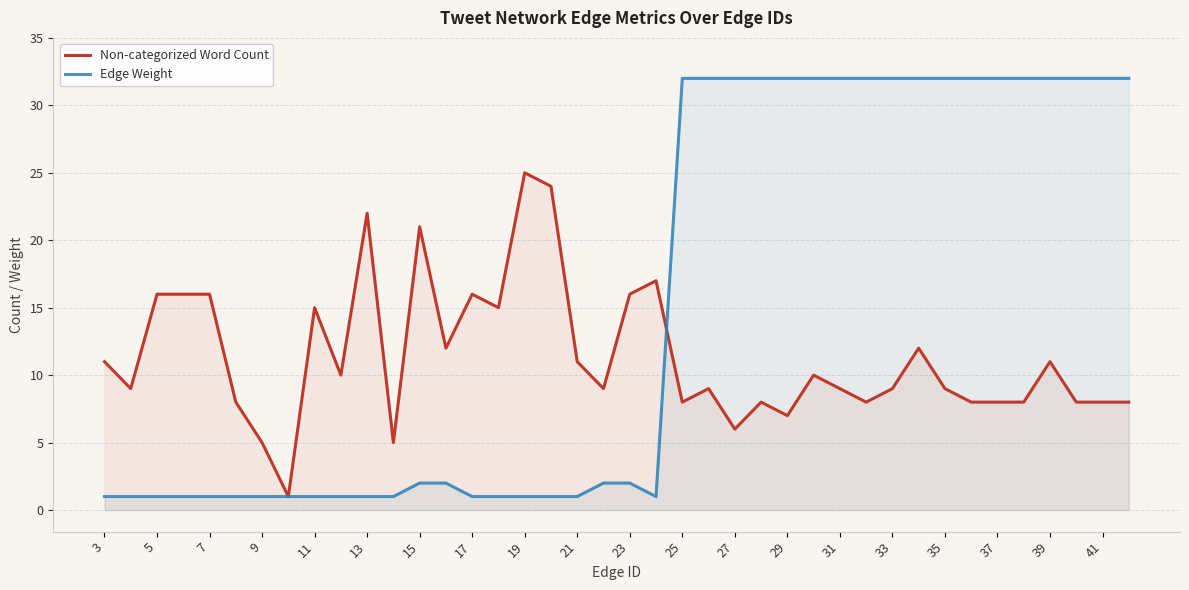

Does the chart have visible grid lines?

Yes